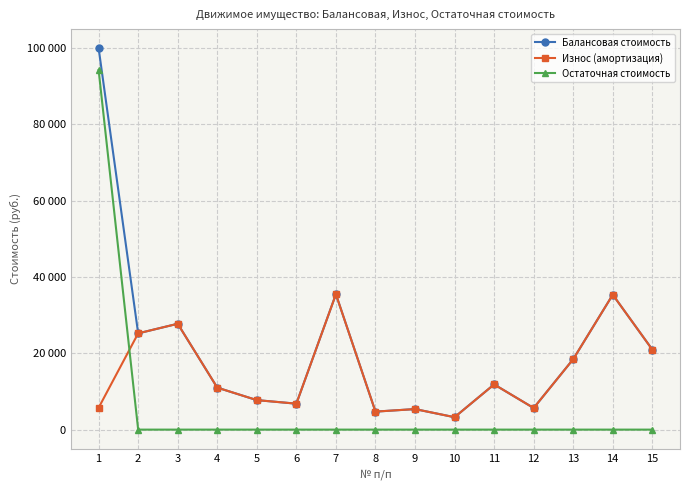

What is the difference between the maximum and minimum values in the Износ (амортизация) series?

32206.3